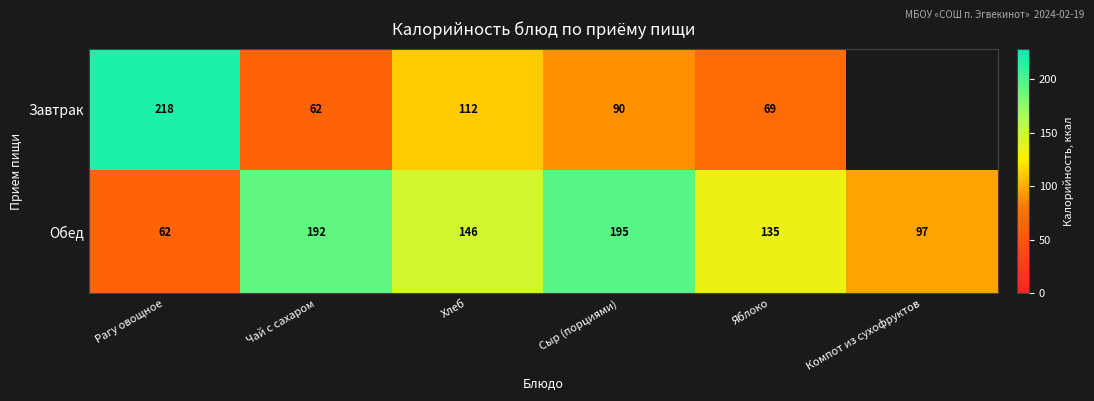

What is the average value of the Обед series?

137.8